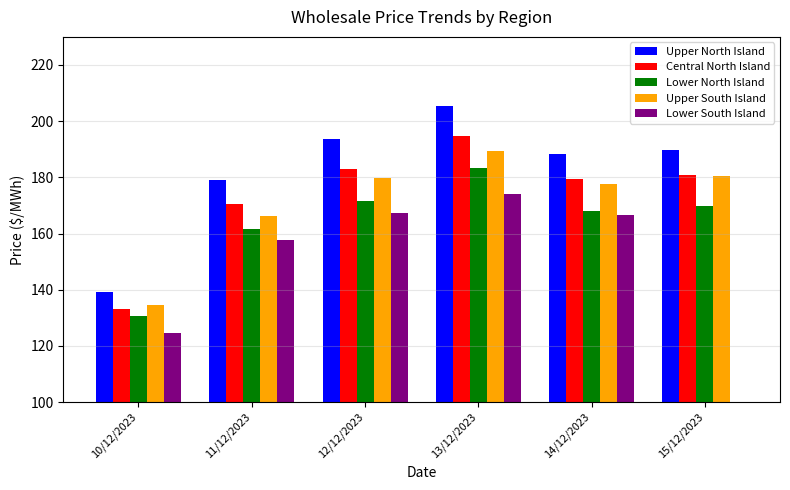

Is the value of Lower South Island at 12/12/2023 greater than the value of Central North Island at 10/12/2023?

Yes